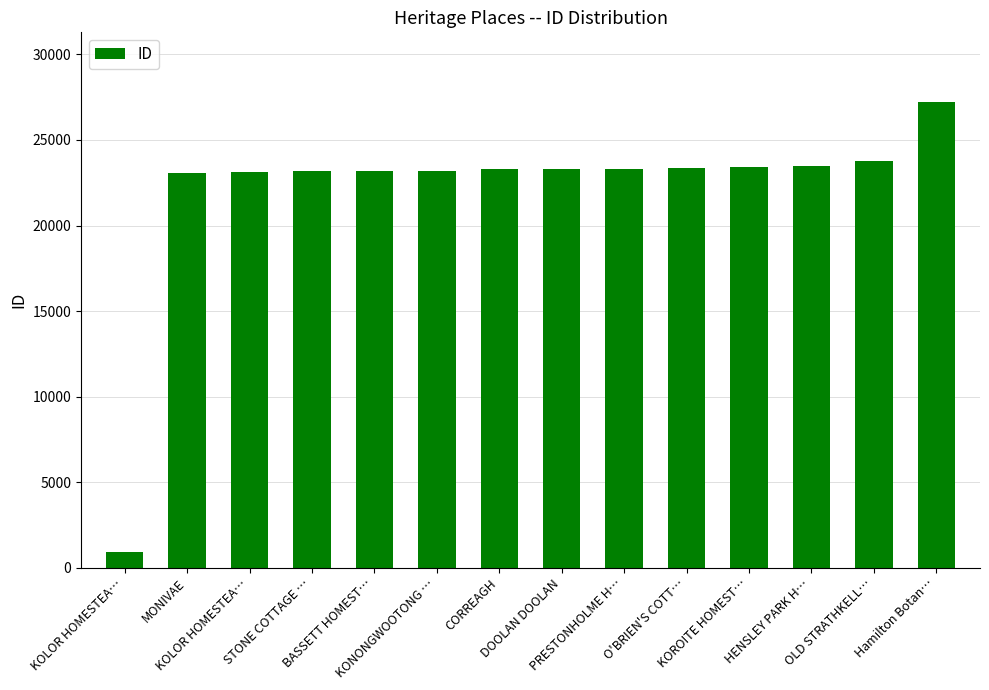

How many data points does each series have?

14